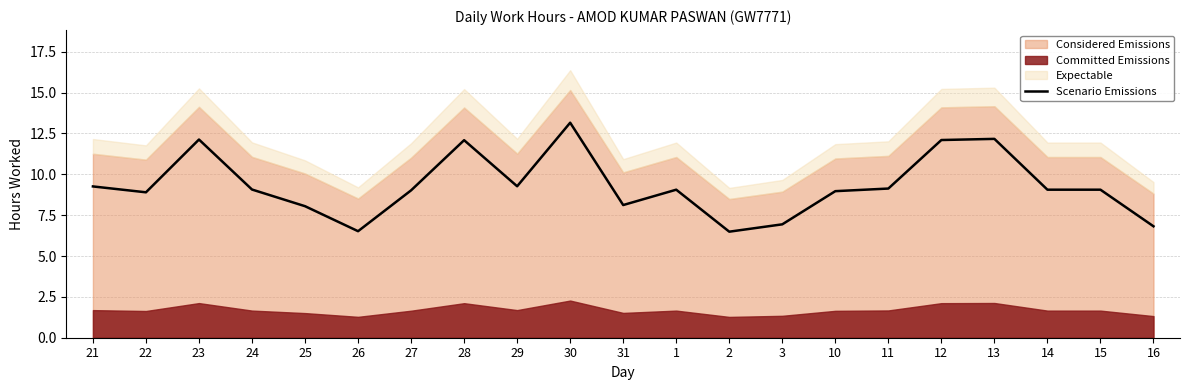

Reading right to left, what are all the values shown in this chart?

6.8	9.1	9.1	12.2	12.1	9.1	9.0	6.9	6.5	9.1	8.1	13.2	9.3	12.1	9.0	6.5	8.1	9.1	12.1	8.9	9.3